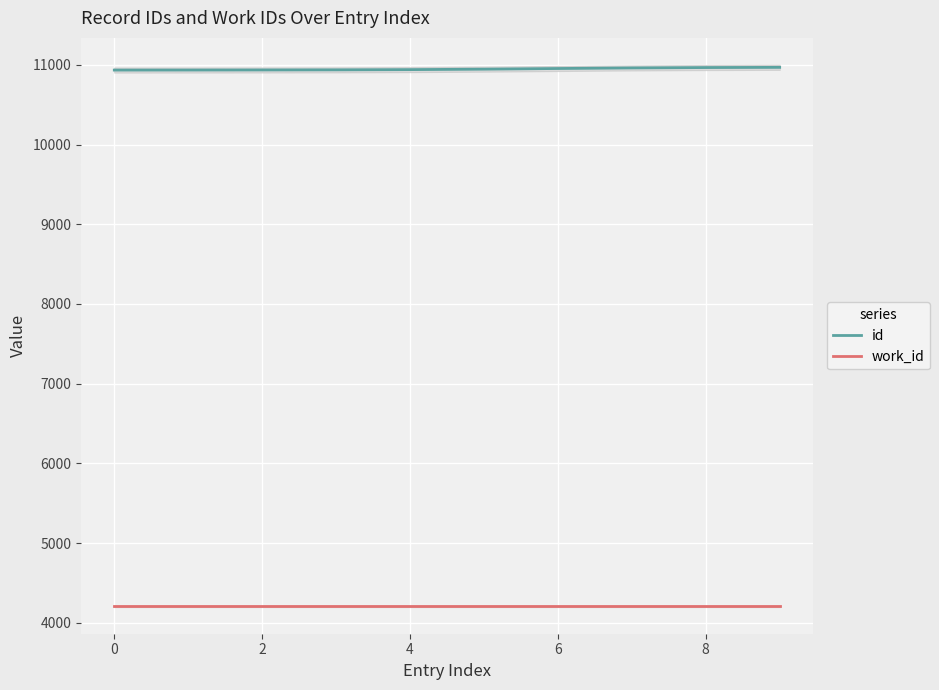

Read the id value at 7.

10960.4